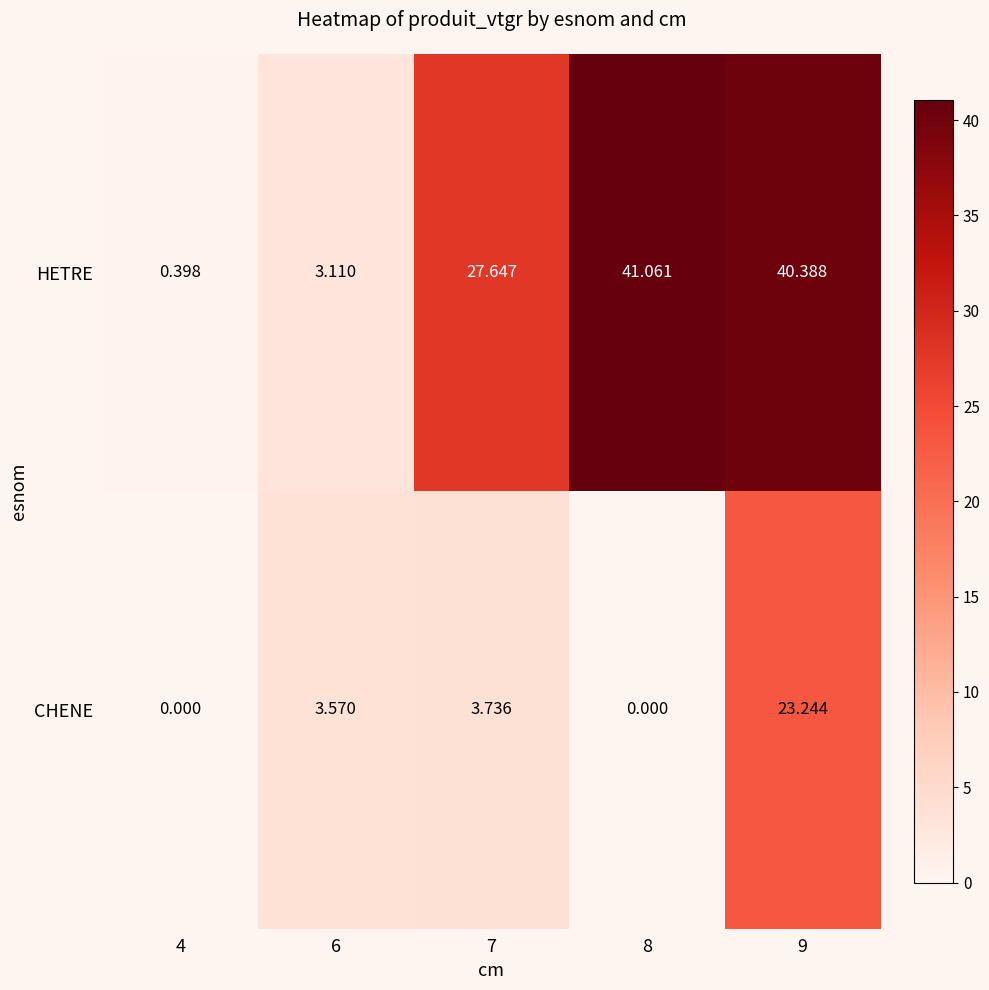

List the series in order of their overall mean, lowest first.

CHENE, HETRE